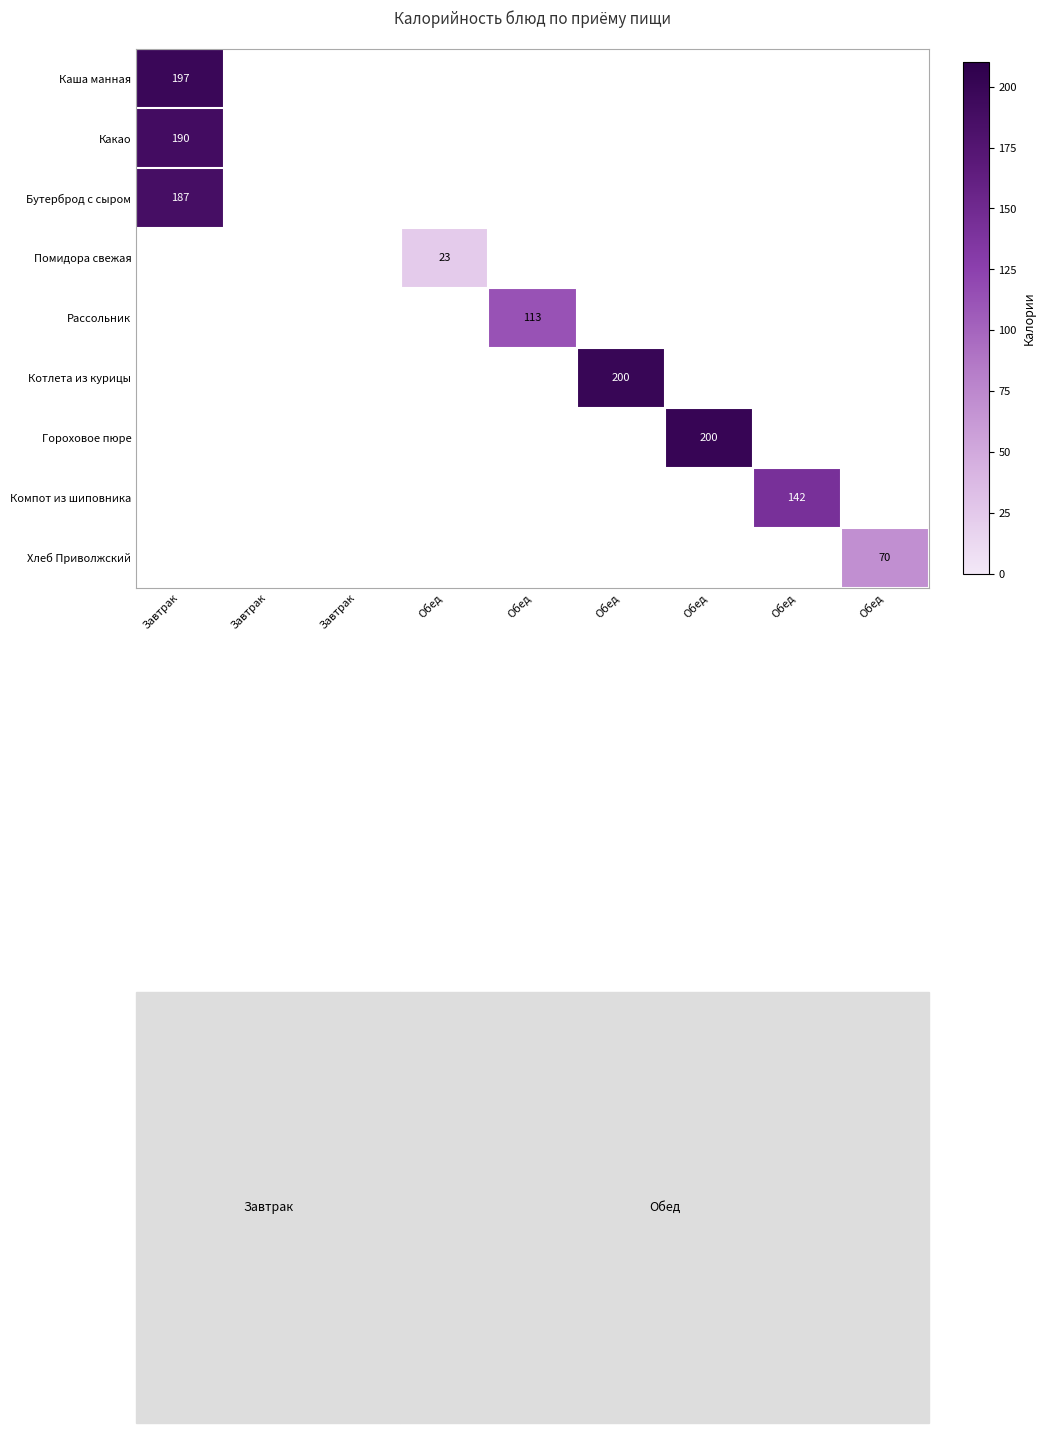

Which series has the largest range (max minus min)?

Каша манная